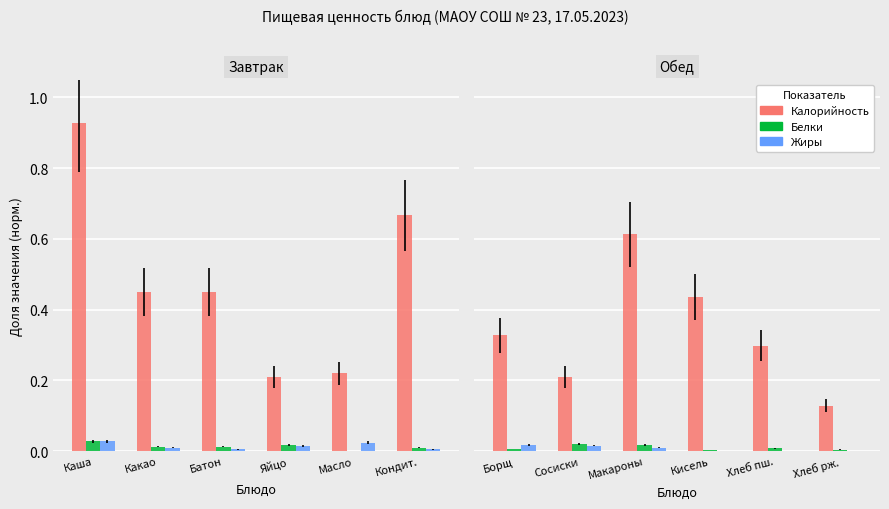

The value of Белки at Хлеб рж. is 0.0. True or false?

True